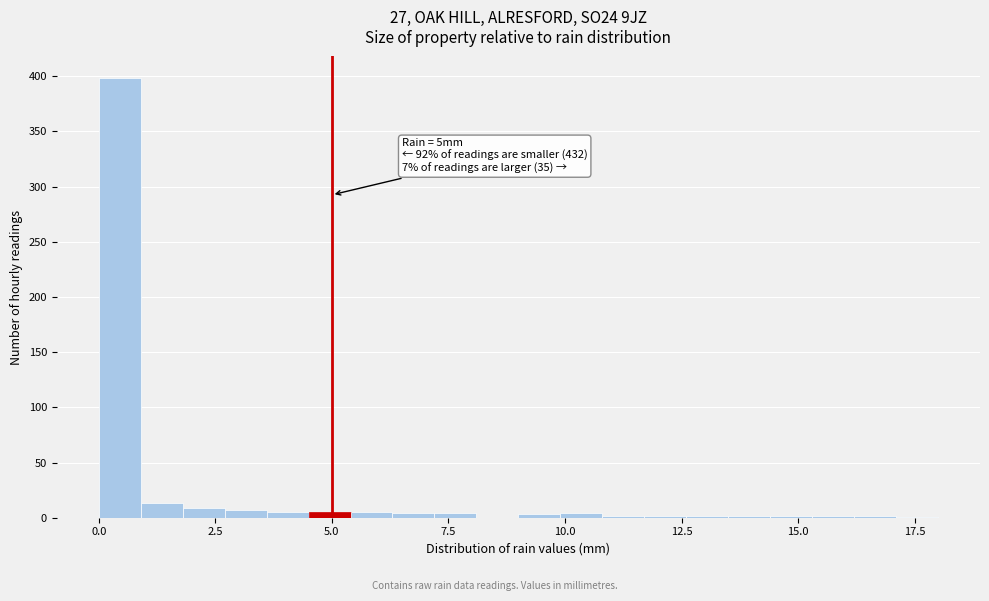

Read against the x-axis, roughly where is the centre of the tallest bar?

0.5